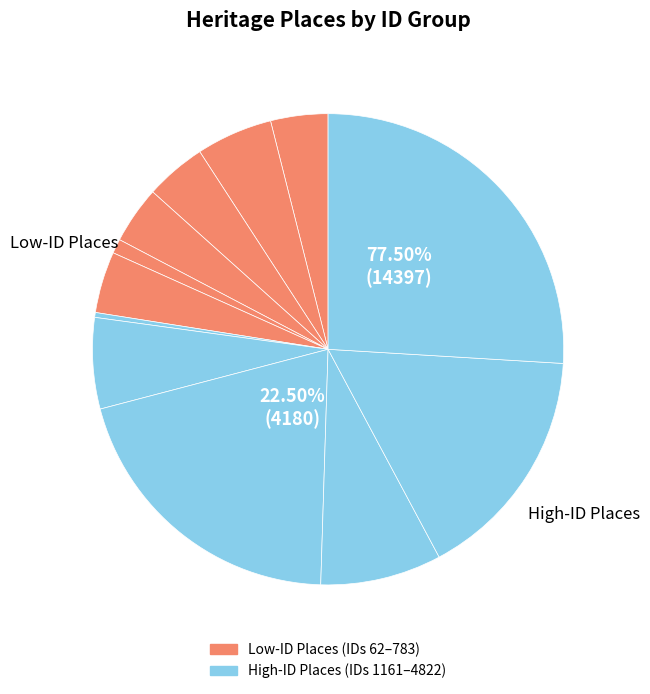

To the nearest percent, what is the combined percentage of SUM KUM LEE and FORMER LIBRARY?

5%